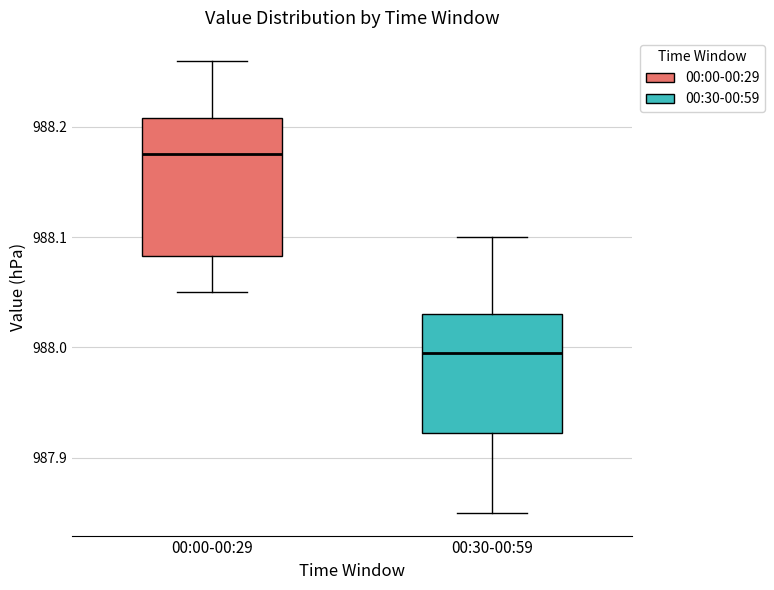

Where is the upper edge of the box for 00:30-00:59 on the y-axis? The values are not printed on the chart, so give them approximately, as read against the axis.

988.03